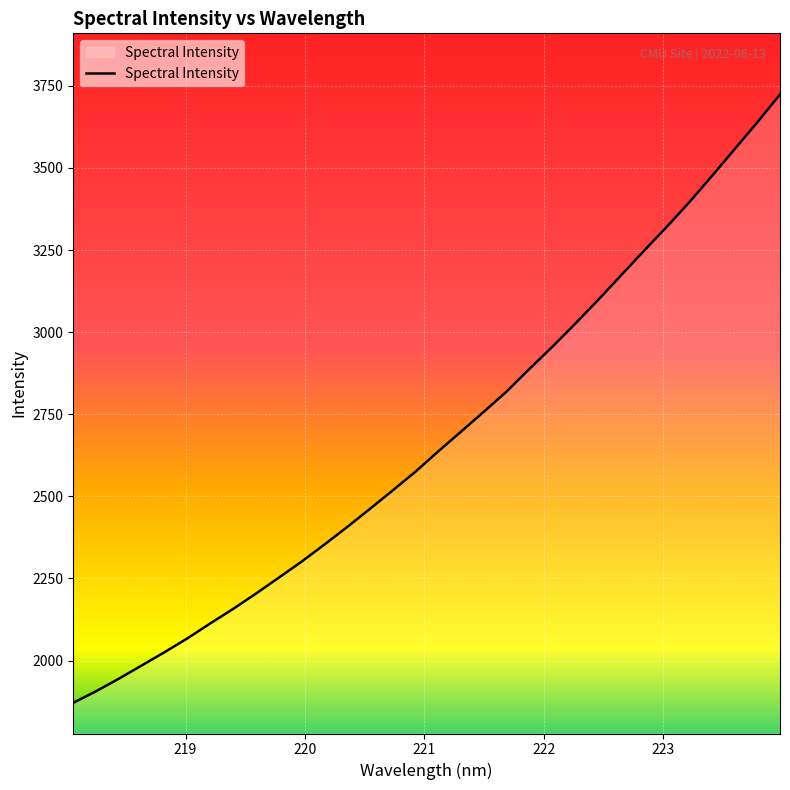

What is the minimum value shown in the chart?

1871.4